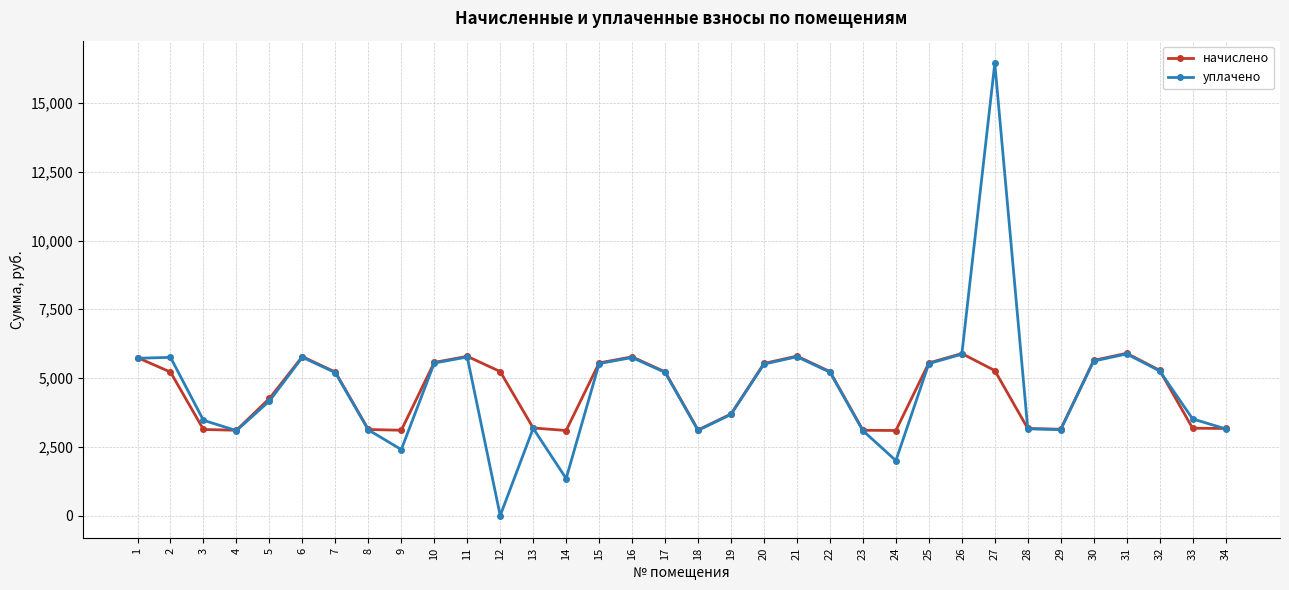

Is the value of уплачено at 19 greater than the value of начислено at 5?

No